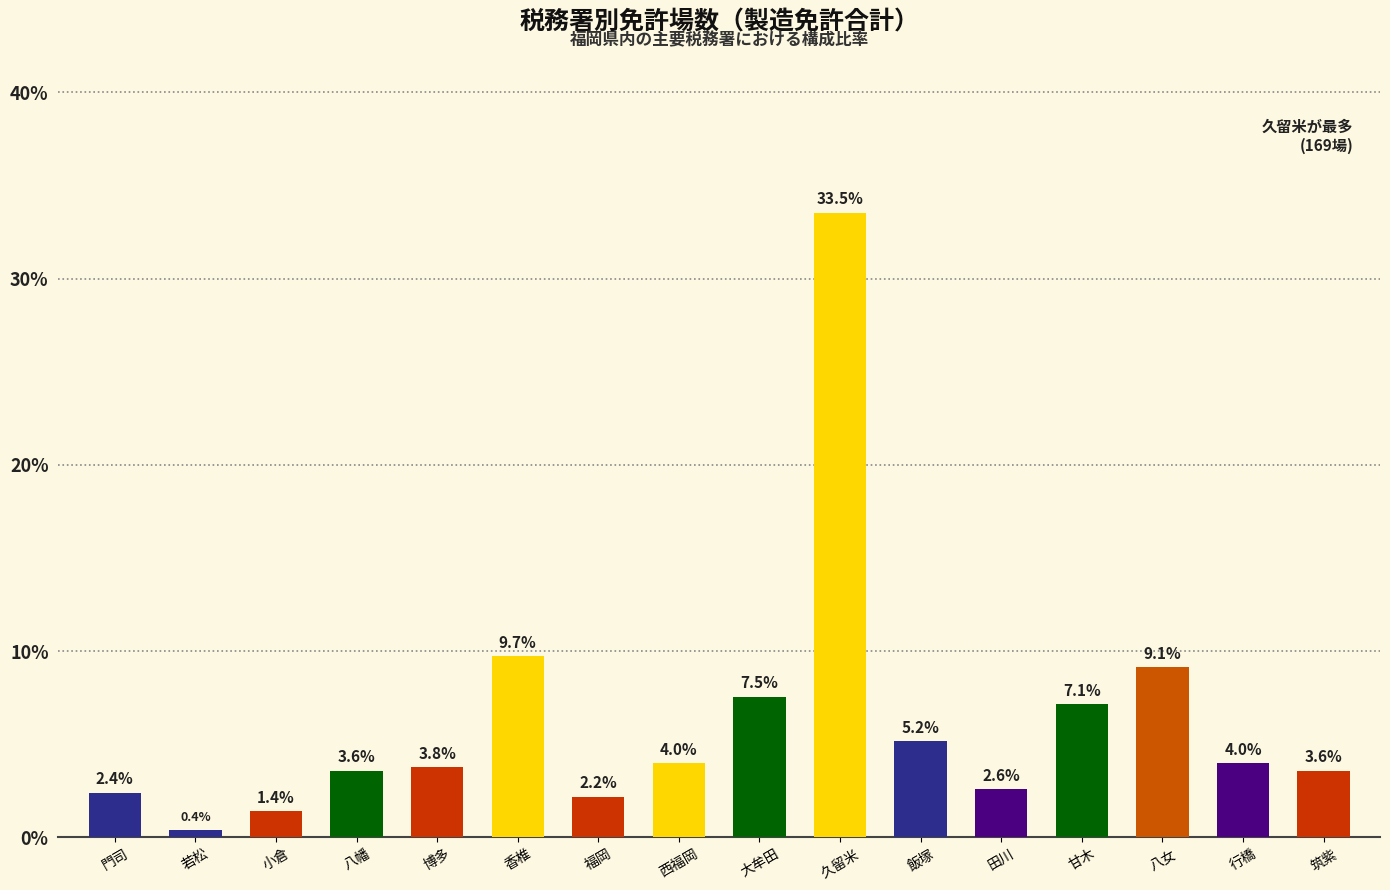

Is it true that the value at 香椎 is 9.7?

True